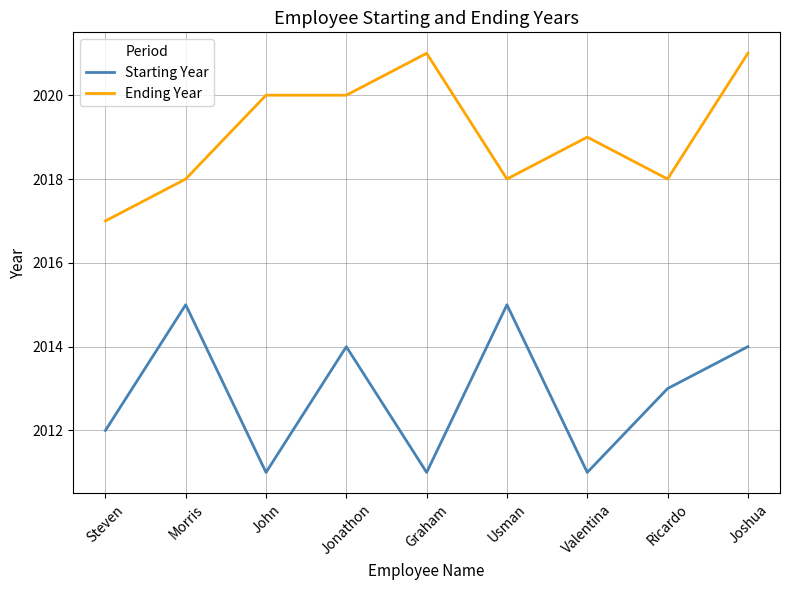

Rank the series by their maximum value, from lowest to highest.

Starting Year, Ending Year